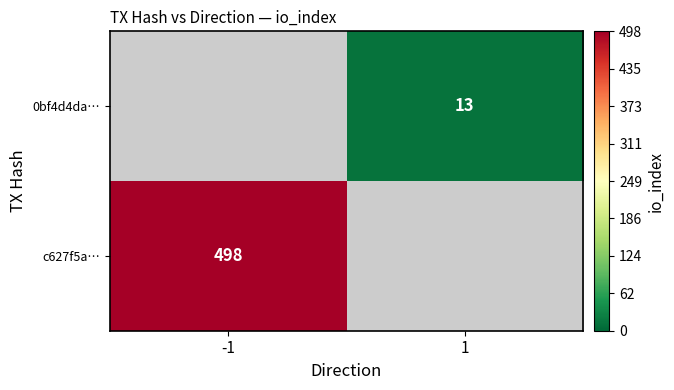

At -1, list the series in order from largest to smallest.

c627f5a…, 0bf4d4da…